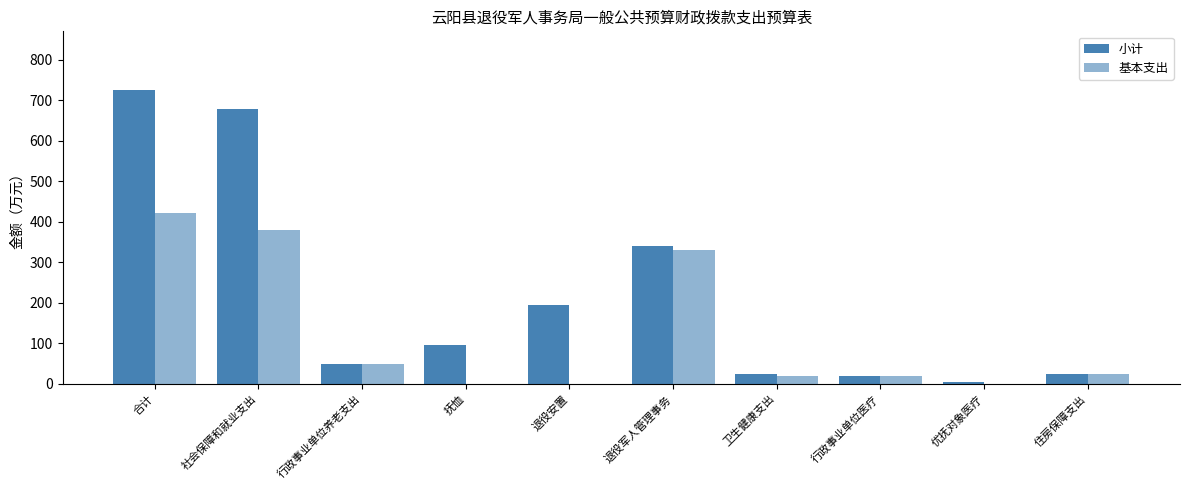

What is the approximate value of 基本支出 at 社会保障和就业支出?

379.2